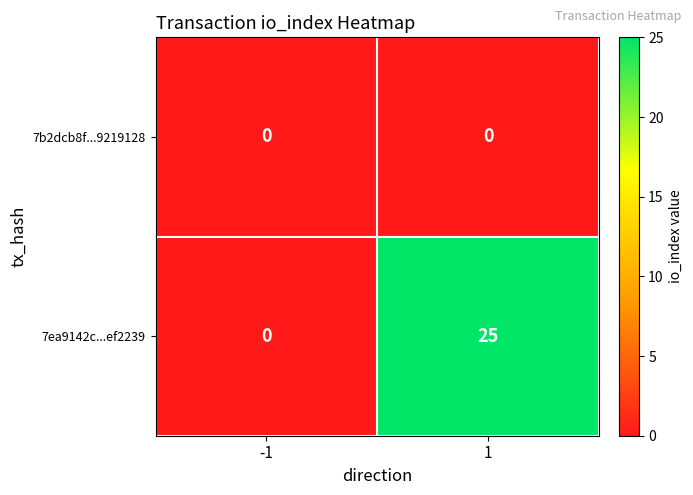

Rank the series by their maximum value, from lowest to highest.

7b2dcb8f...9219128, 7ea9142c...ef2239